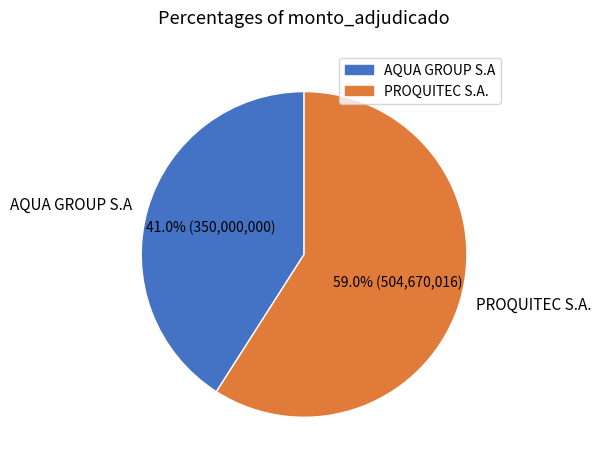

To the nearest percent, what portion does AQUA GROUP S.A represent?

41%